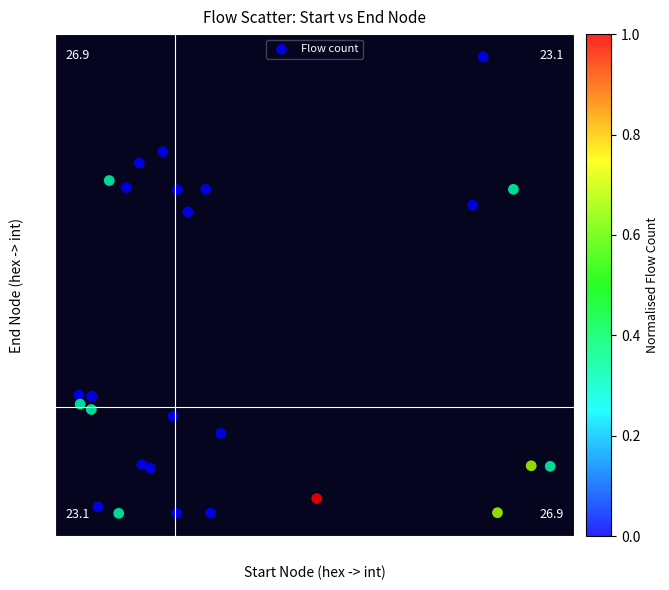

What Y value in the scatter plot is closest to 20?

26.2